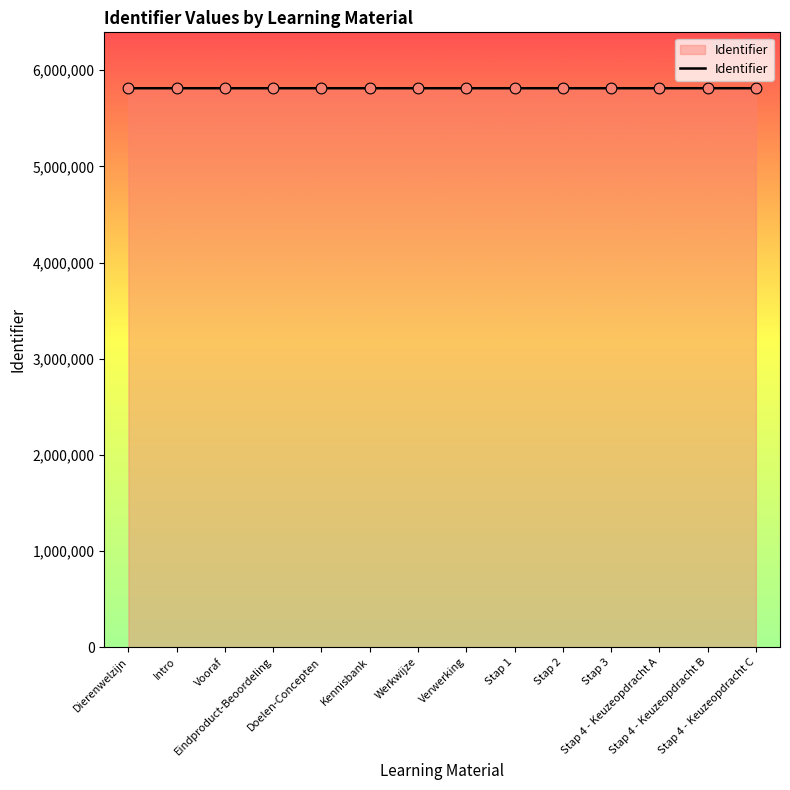

What is the change in value from Eindproduct-Beoordeling to Stap 4 - Keuzeopdracht C?

+36